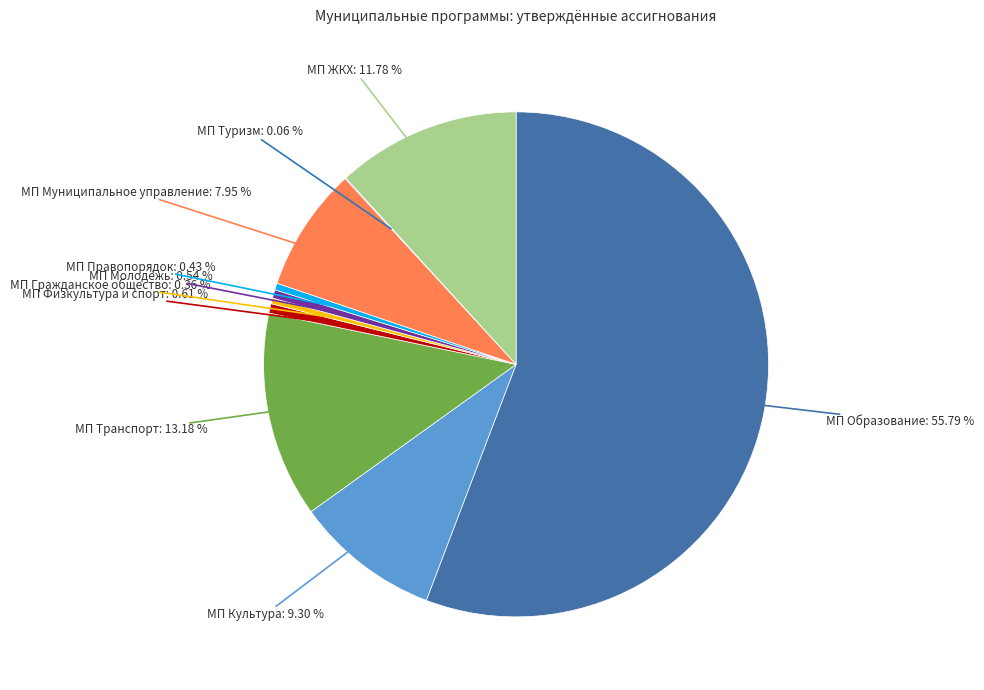

Which has a higher value, МП Правопорядок or МП Транспорт?

МП Транспорт